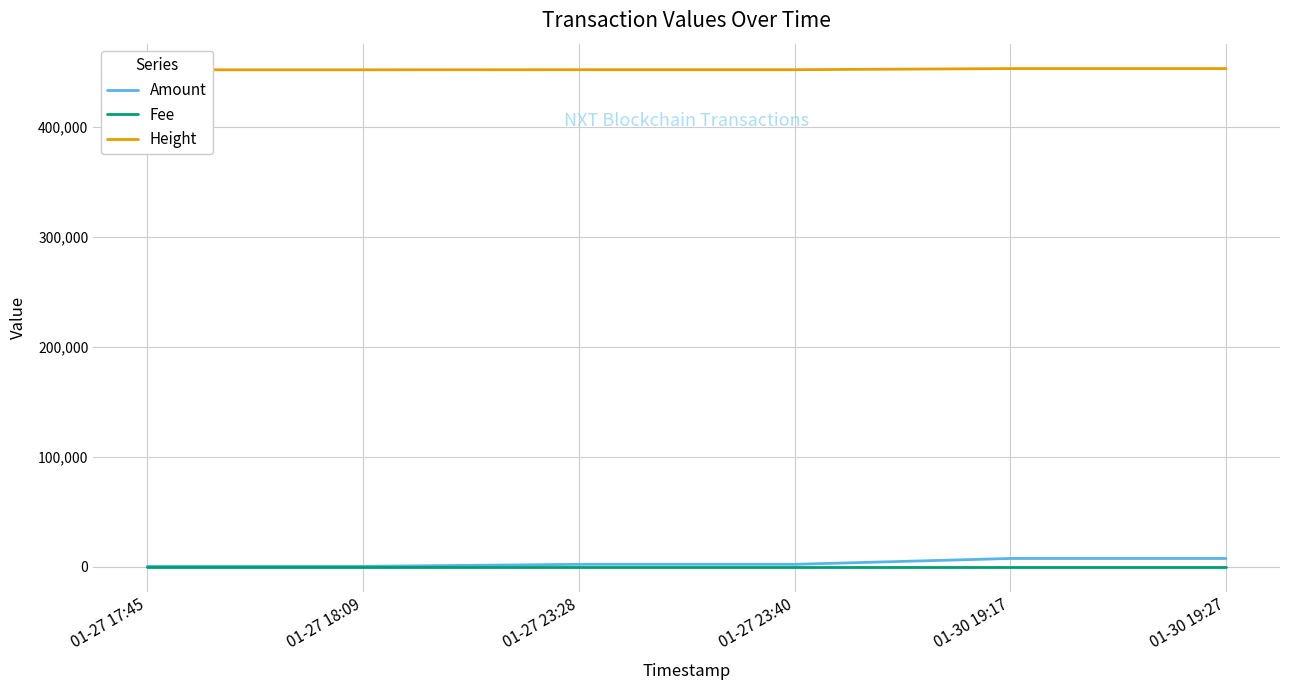

What is the approximate value of Amount at 01-30 19:27?

7661.2